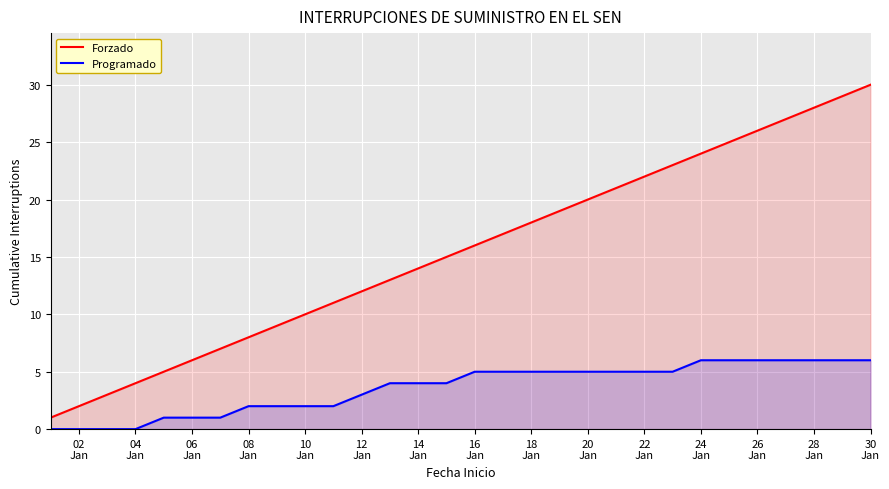

True or false: Forzado and Programado intersect in this chart.

False